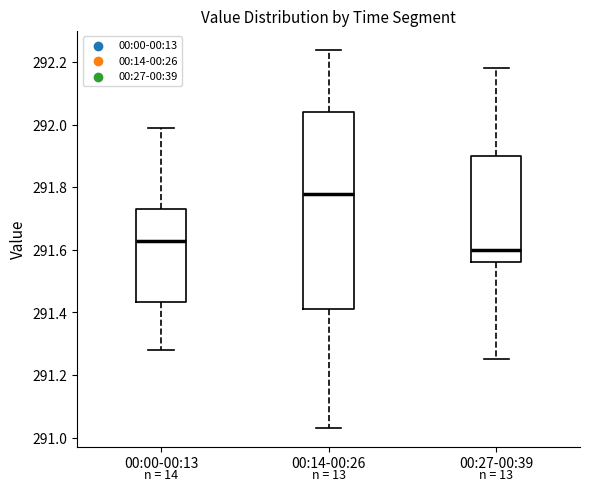

Which box's median line is the lowest?

00:27-00:39